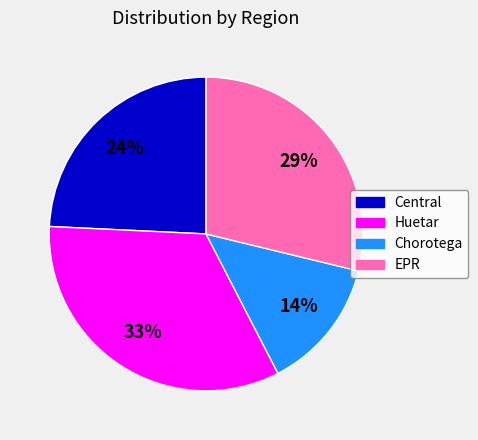

Does Chorotega account for over 50% of the chart?

No